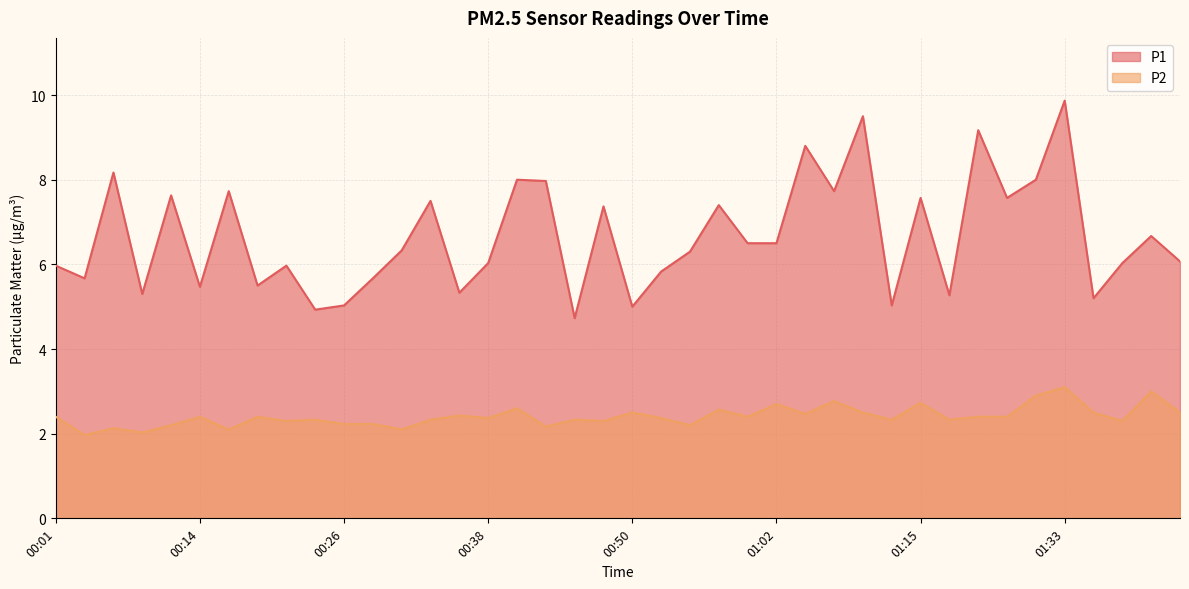

Where is the first local maximum for P2?

00:06